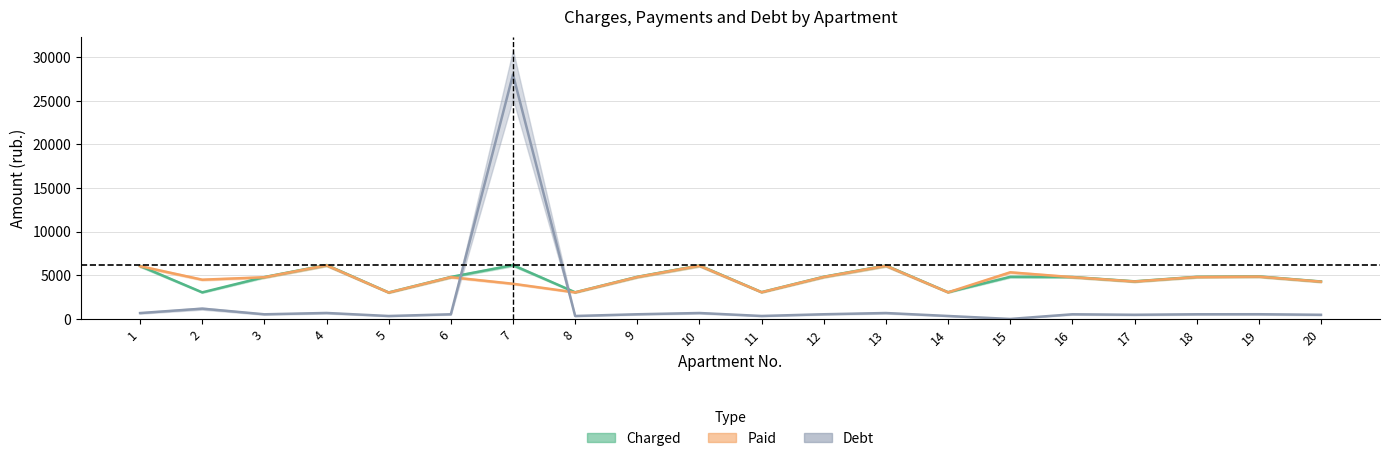

How many distinct data groups are displayed?

3